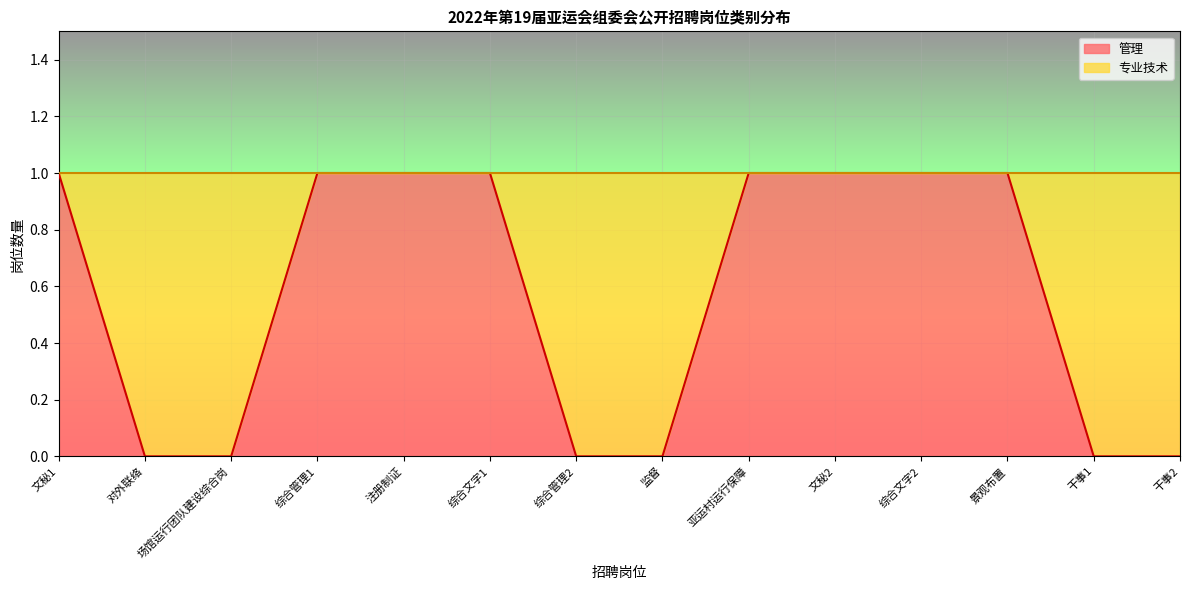

Reading left to right, transcribe all the data shown in this chart.

1	0	0	1	1	1	0	0	1	1	1	1	0	0